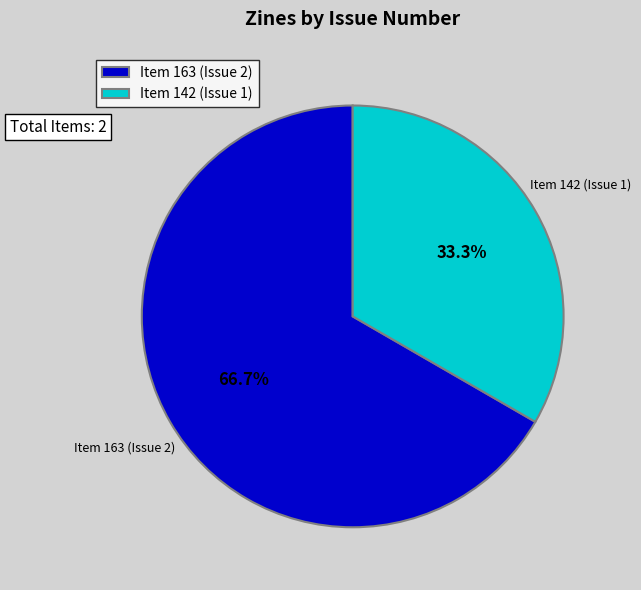

What is the ratio of the value at Item 142 (Issue 1) to the value at Item 163 (Issue 2)?

0.5